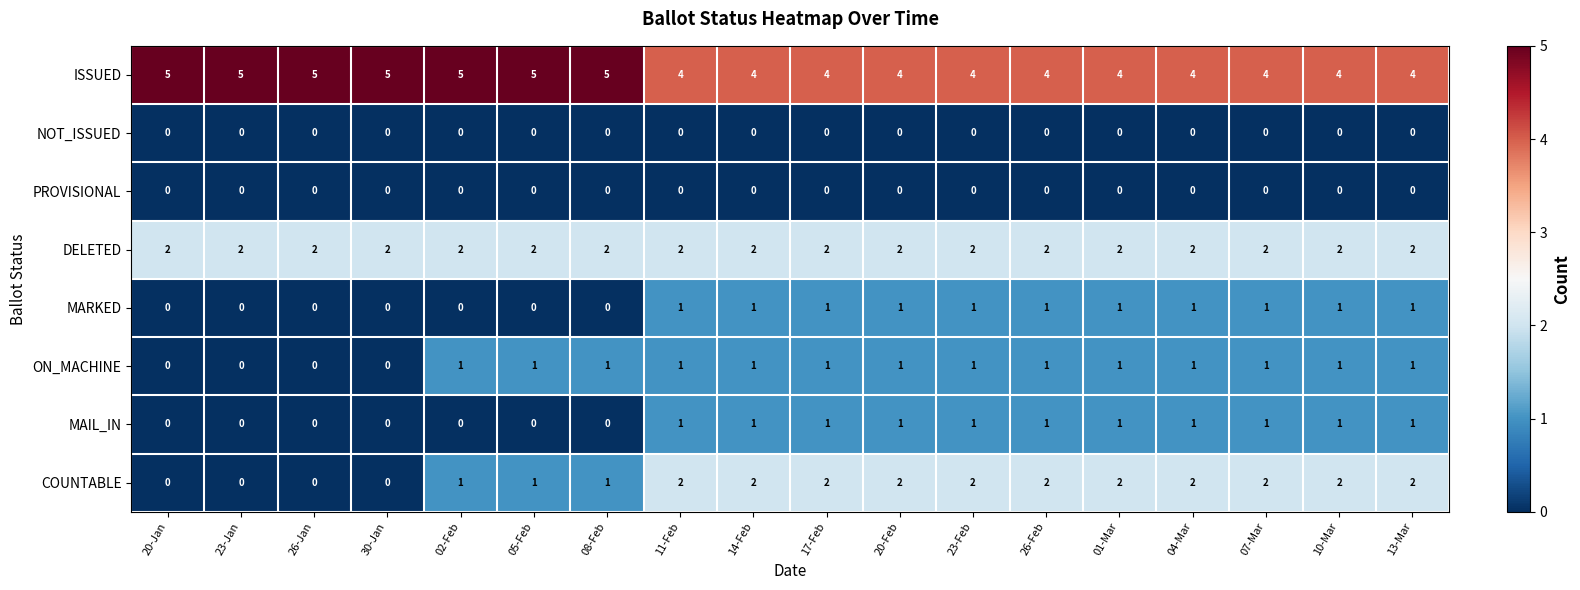

The value of PROVISIONAL at 02-Feb is 0. True or false?

True